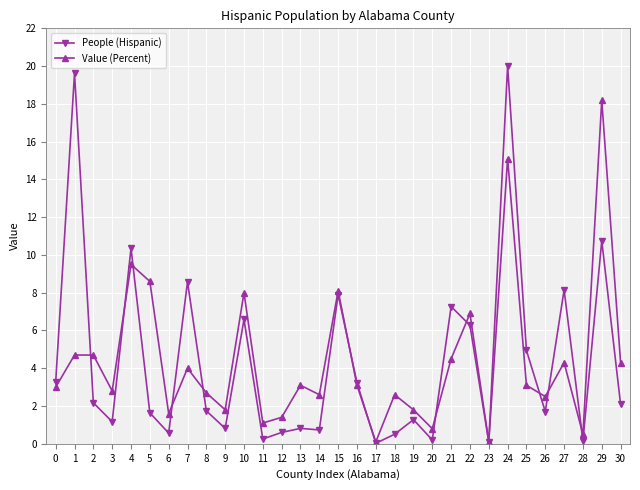

At which category is the sum across all series the highest?

24